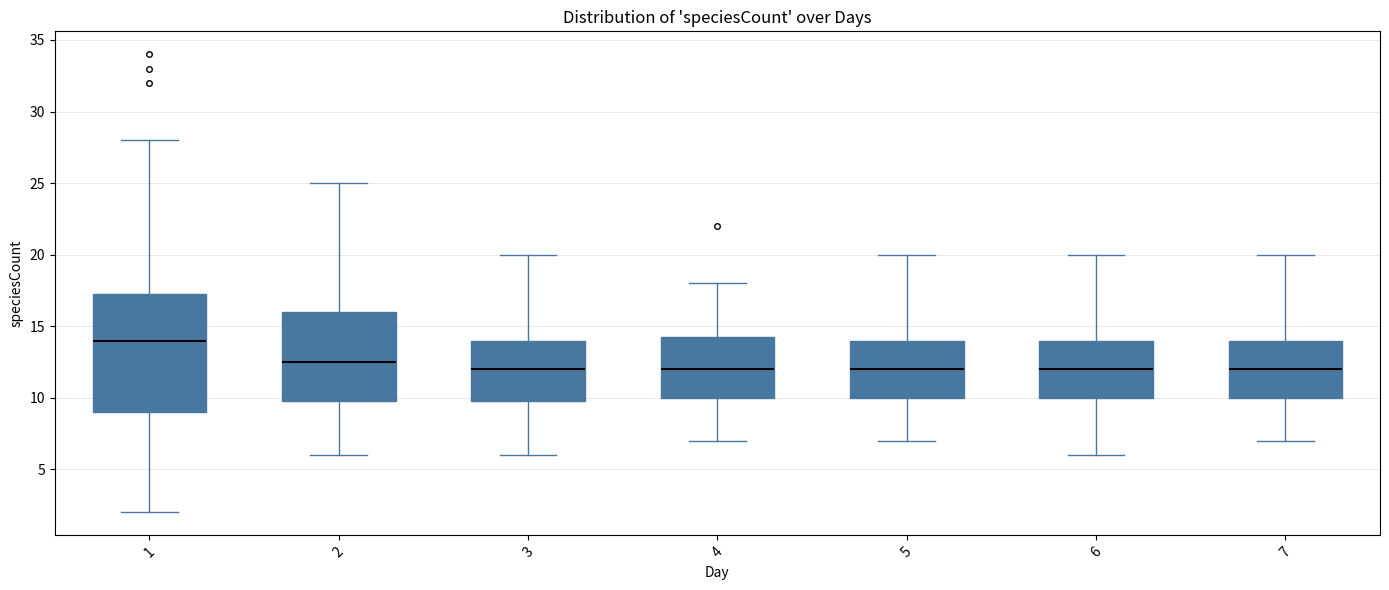

Reading left to right, transcribe this box plot: for each box, give where its median line is, the range the box spans, and where its two whiskers end, as read against the y-axis. The values are not printed on the chart, so give them approximately, as read against the axis.

1: median 14.0, box 9.0 to 17.5, whiskers 2.0 to 28.0
2: median 12.5, box 10.0 to 16.0, whiskers 6.0 to 25.0
3: median 12.0, box 10.0 to 14.0, whiskers 6.0 to 20.0
4: median 12.0, box 10.0 to 14.5, whiskers 7.0 to 18.0
5: median 12.0, box 10.0 to 14.0, whiskers 7.0 to 20.0
6: median 12.0, box 10.0 to 14.0, whiskers 6.0 to 20.0
7: median 12.0, box 10.0 to 14.0, whiskers 7.0 to 20.0